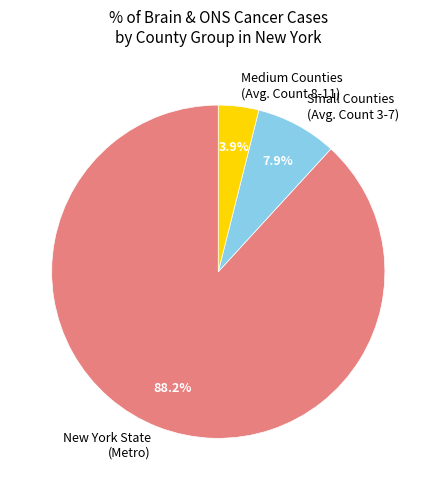

Rank the categories by value from lowest to highest.

Medium Counties (Avg. Count 8-11), Small Counties (Avg. Count 3-7), New York State (Metro)